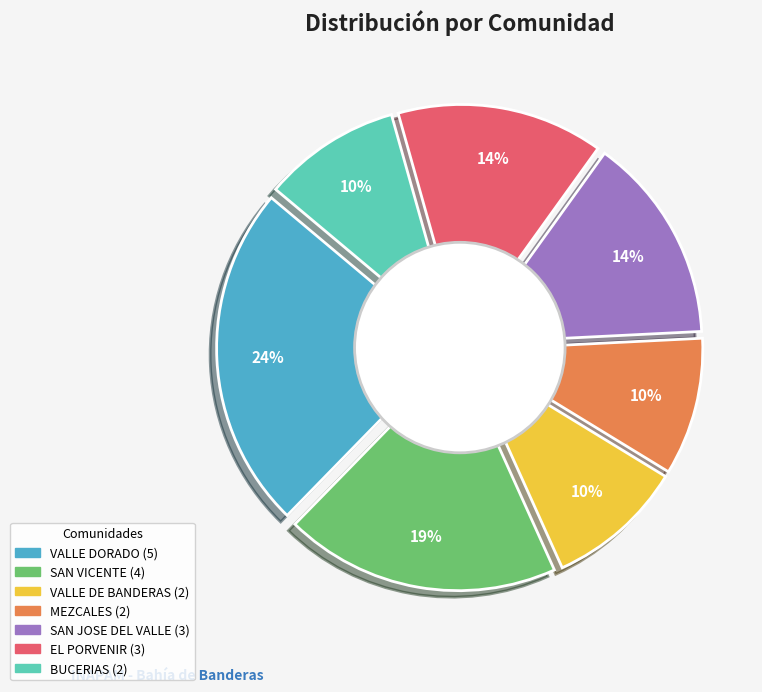

How many slices are in this pie chart?

7